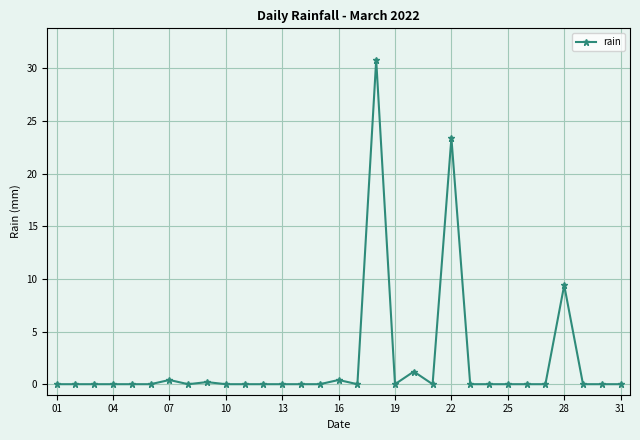

What is the greatest value displayed?

30.8